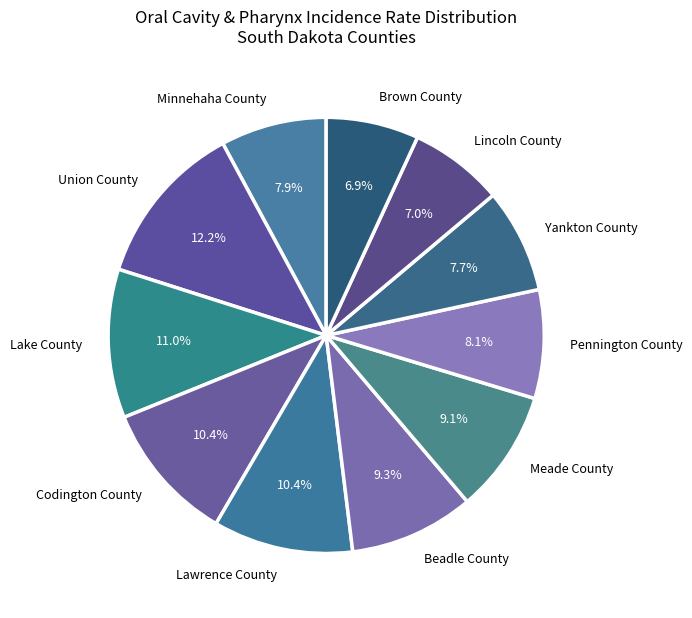

How many segments does this pie chart have?

11